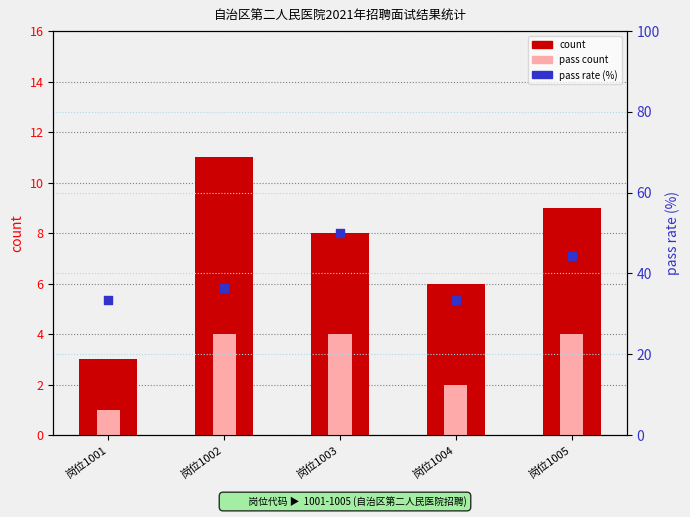

Which series reaches the minimum Y coordinate?

pass count